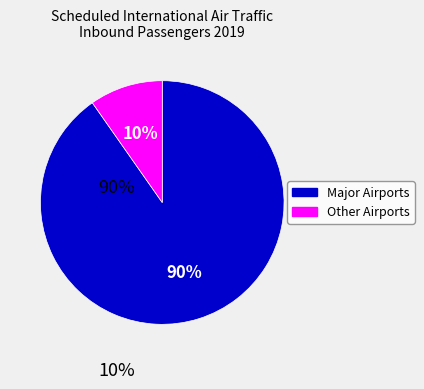

To the nearest percent, what is the average slice percentage?

50%